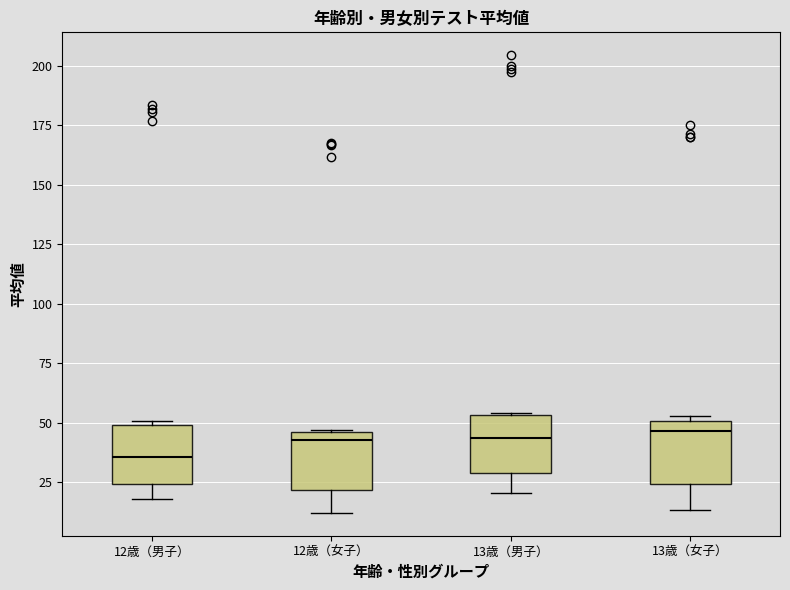

Reading left to right, transcribe this box plot: for each box, give where its median line is, the range the box spans, and where its two whiskers end, as read against the y-axis. The values are not printed on the chart, so give them approximately, as read against the axis.

12歳（男子）: median 35, box 25 to 50, whiskers 20 to 50
12歳（女子）: median 45 (just below the box's upper edge), box 20 to 45, whiskers 10 to 45
13歳（男子）: median 45, box 30 to 55, whiskers 20 to 55
13歳（女子）: median 45, box 25 to 50, whiskers 15 to 55